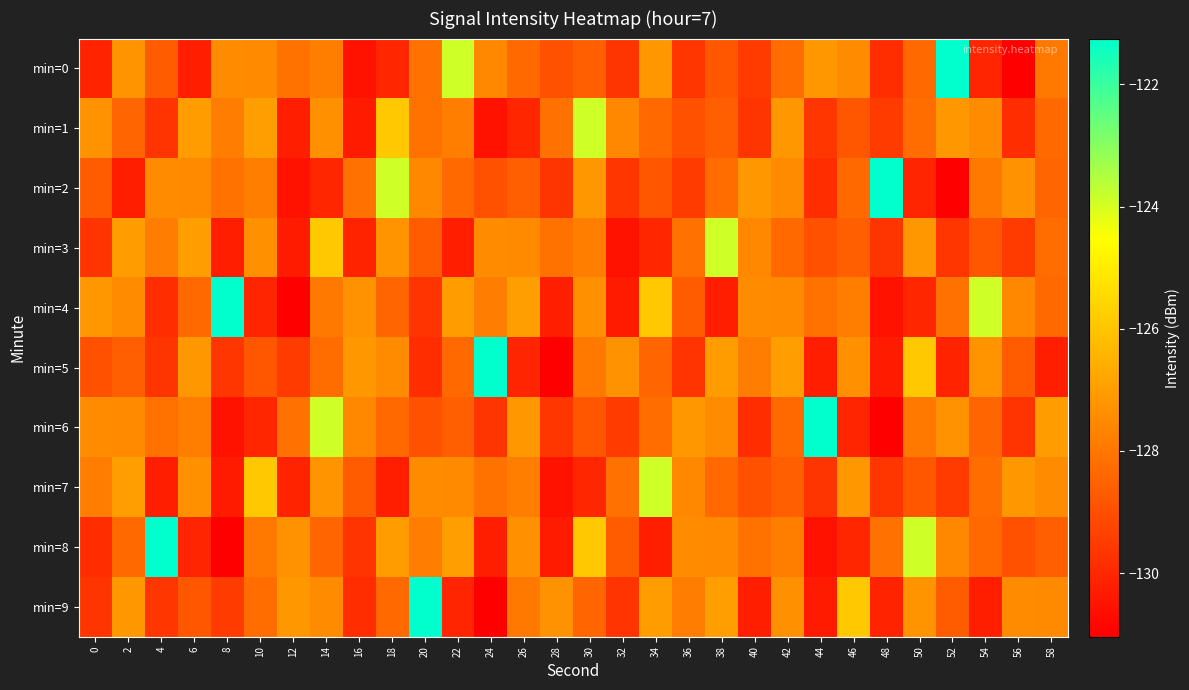

What is the difference between the highest and lowest values at 46?

4.2